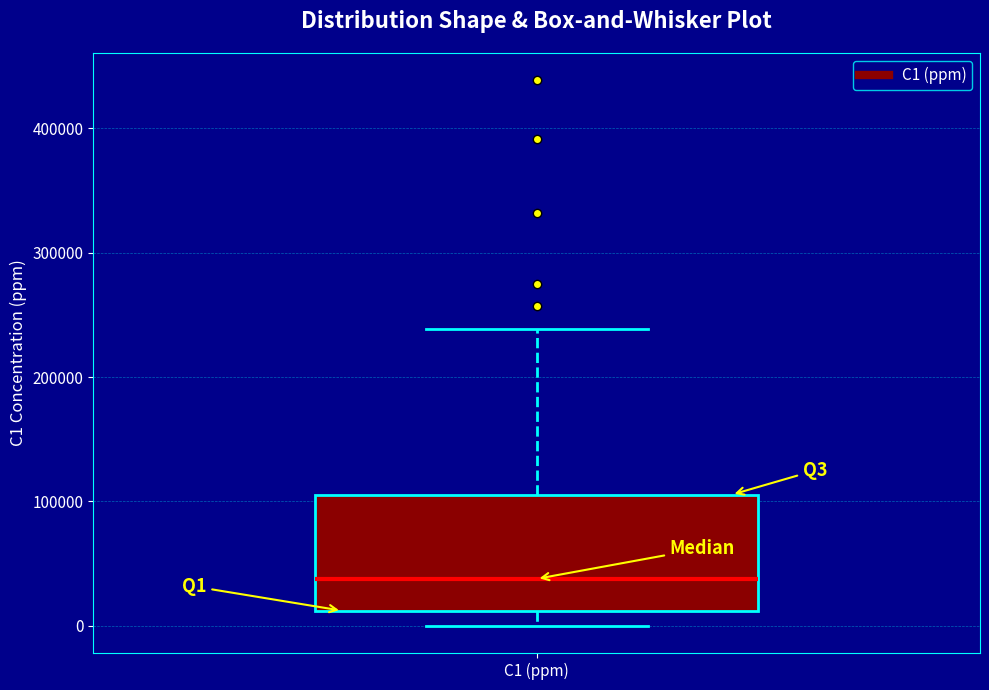

Where is the upper edge of the box for C1 (ppm) on the y-axis? The values are not printed on the chart, so give them approximately, as read against the axis.

110000